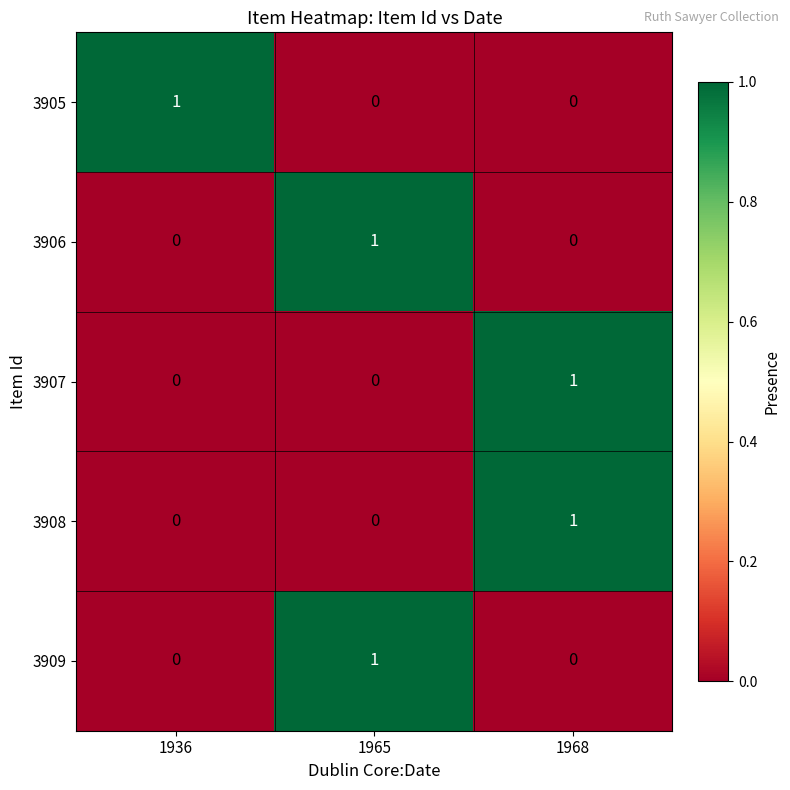

True or false: 3907 has a value of 0 at 1968.

False